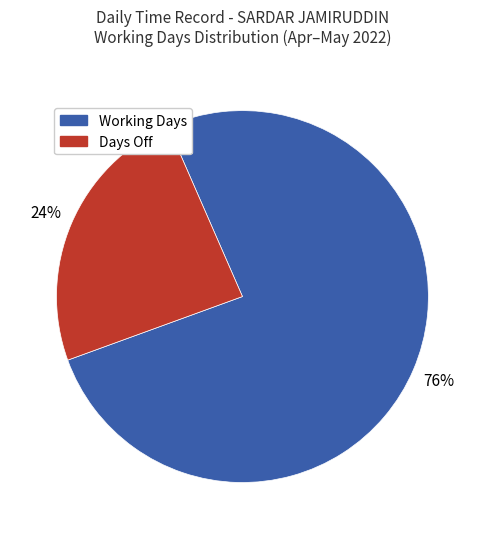

Is there any slice that represents more than half of the pie?

Yes